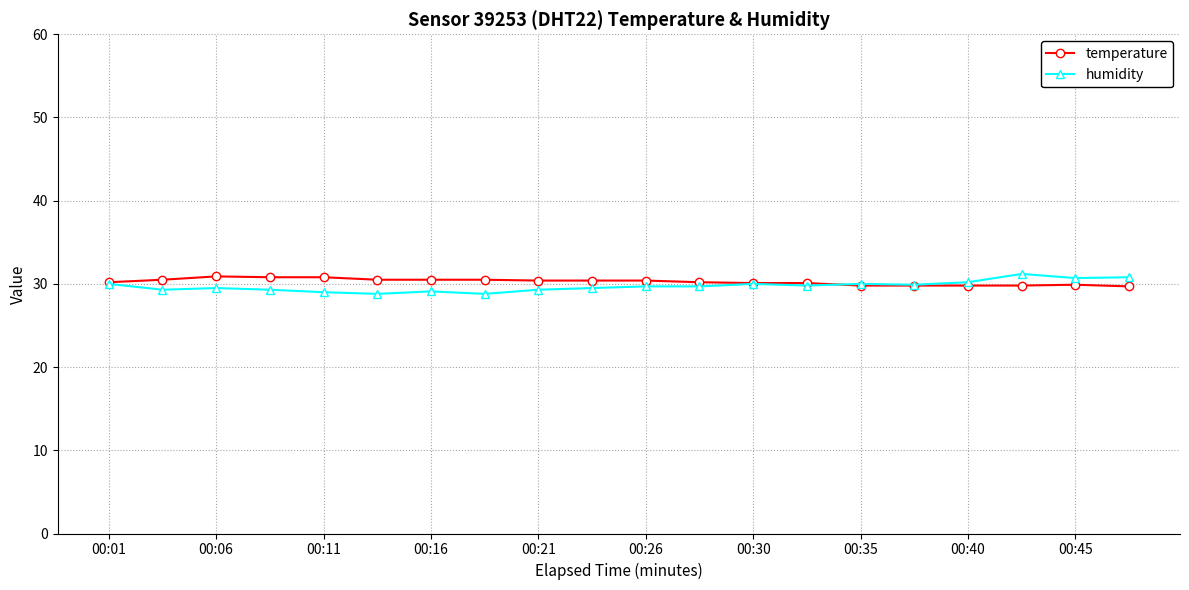

What is the value of the humidity point at the 15th from the left?

30.0